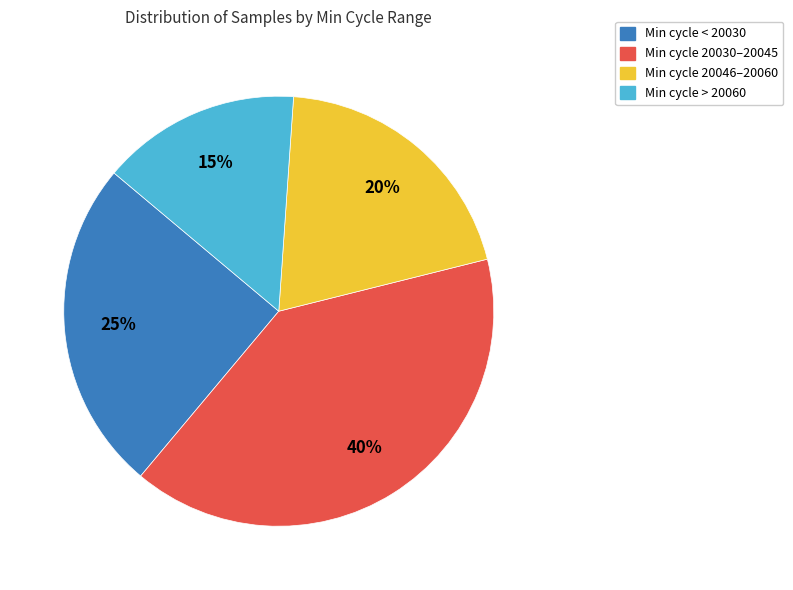

Does any single category account for the majority?

No